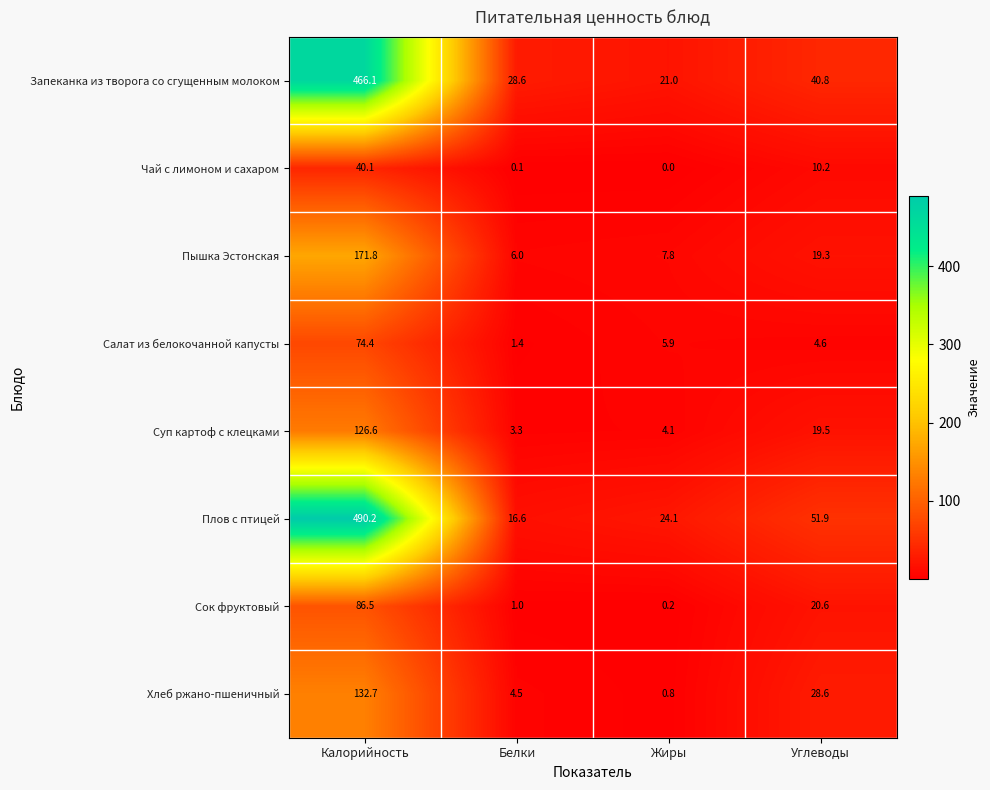

Which series changed the most between Калорийность and Белки?

Плов с птицей